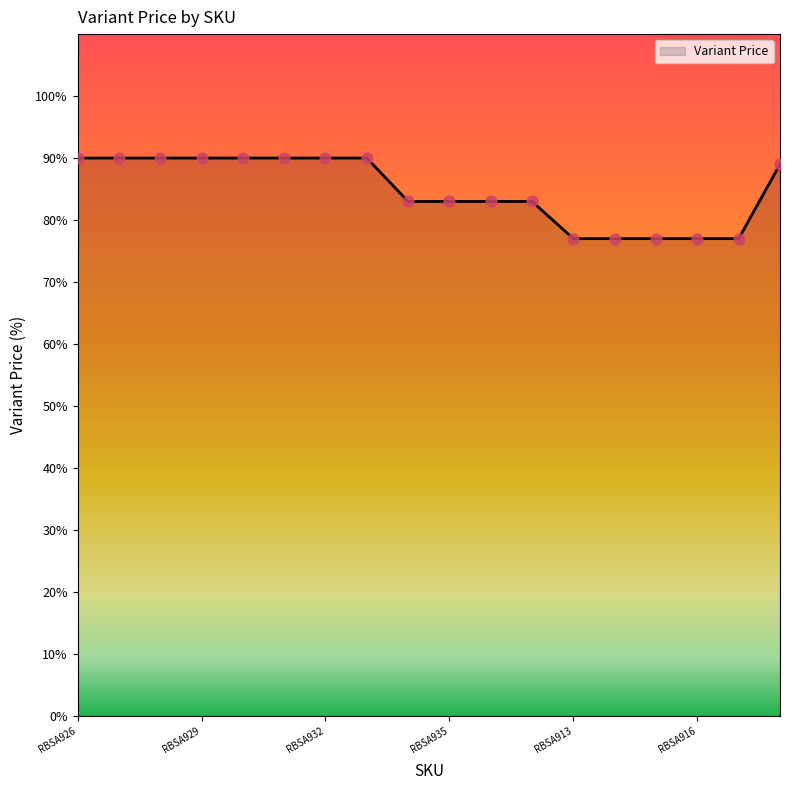

What is the minimum value shown in the chart?

77